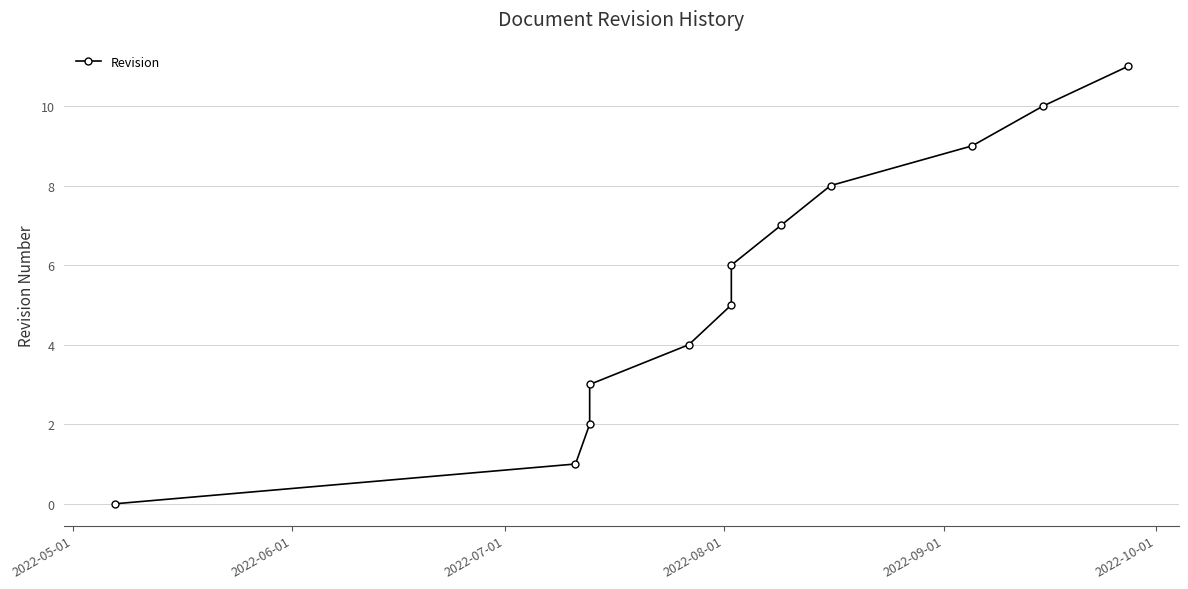

Is this an area chart (filled region under the line)?

No